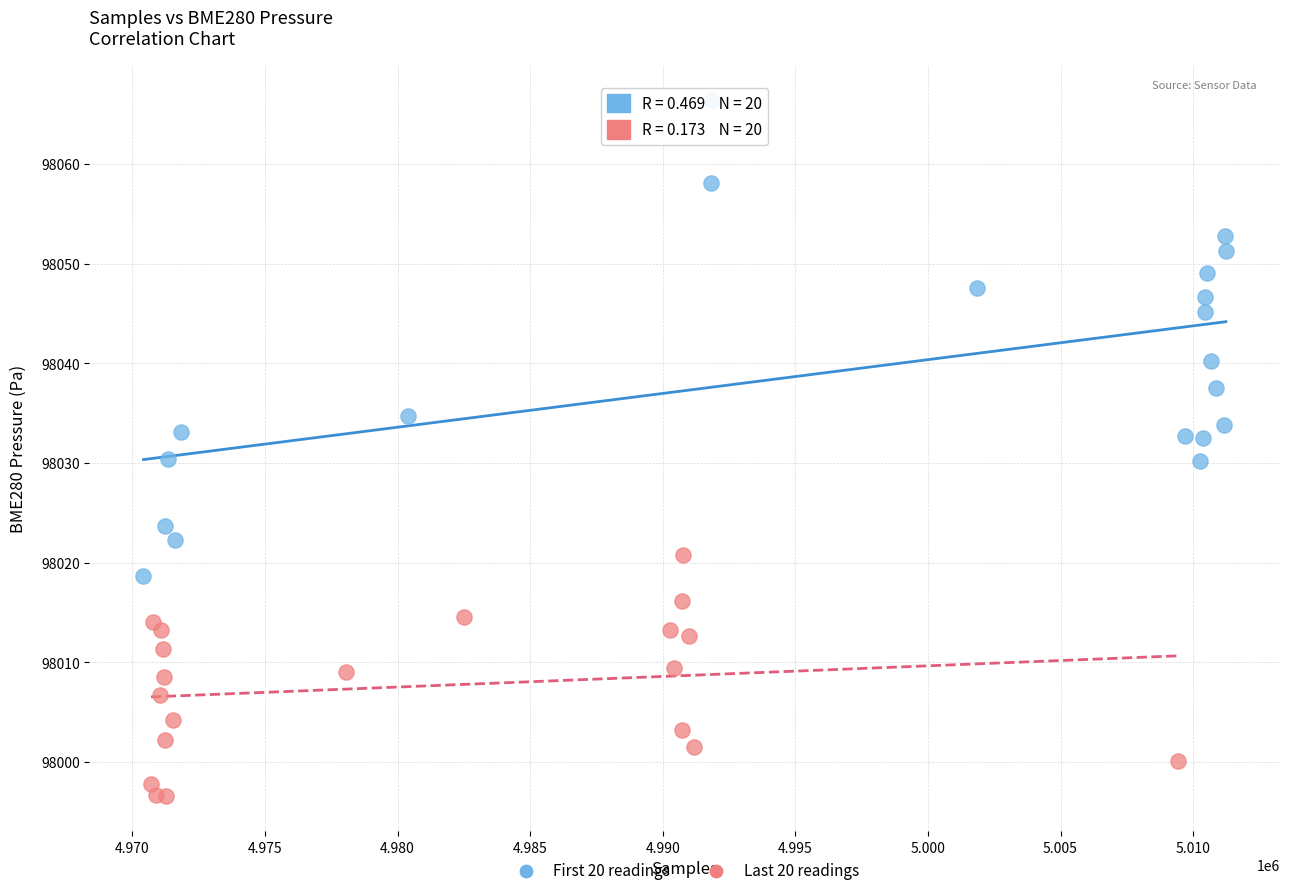

Which series reaches the minimum Y coordinate?

Last 20 readings